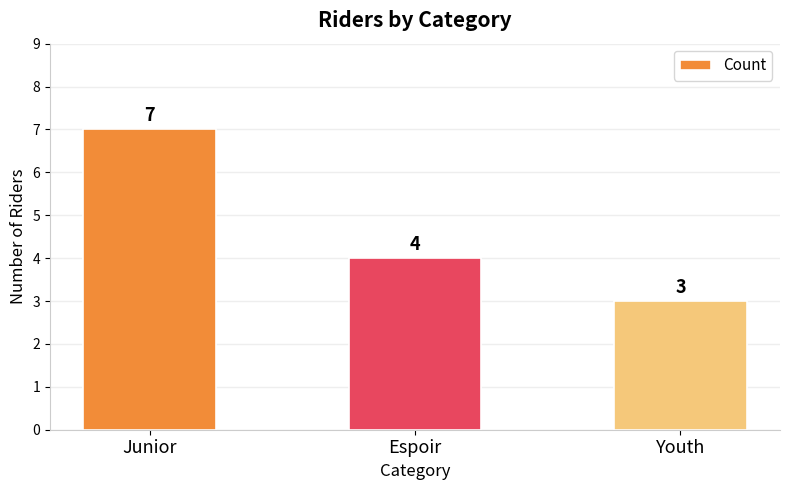

What is the average value?

5